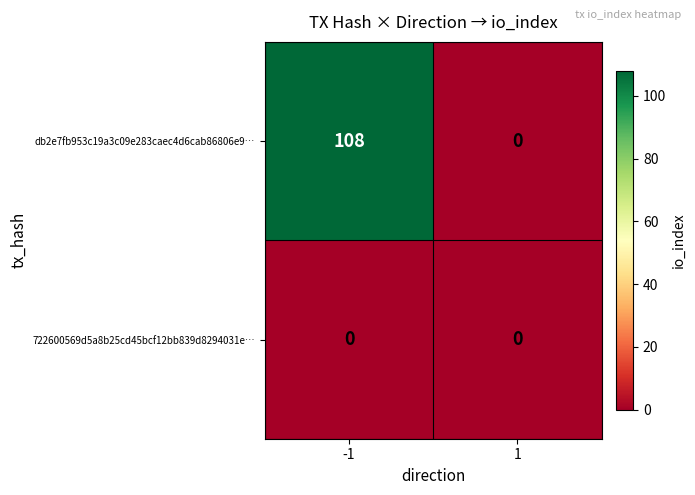

At how many categories does at least one series exceed 42?

1